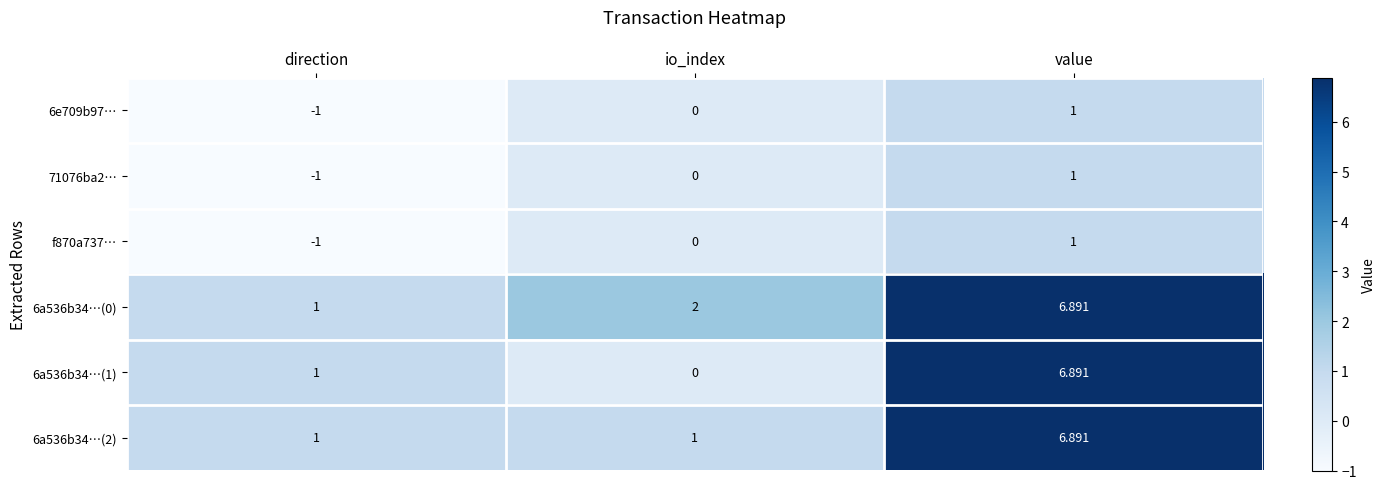

Is the value of 6e709b97… at io_index greater than the value of 6a536b34…(0) at value?

No